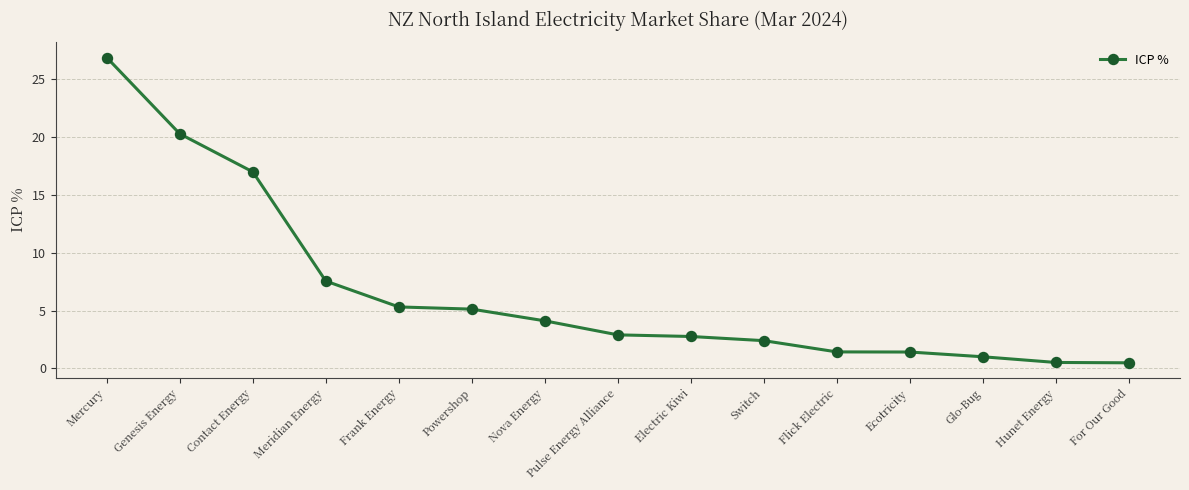

What is the label of the 15th point from the left?

For Our Good